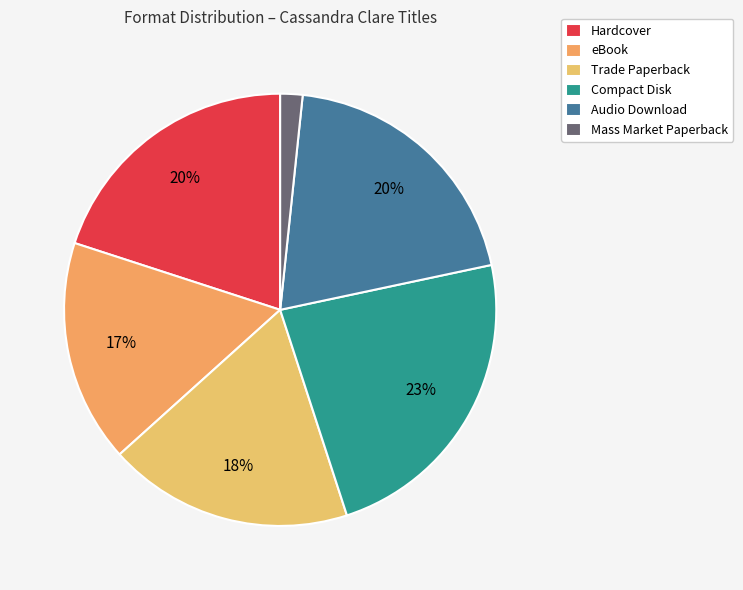

Which slice is the smallest?

Mass Market Paperback